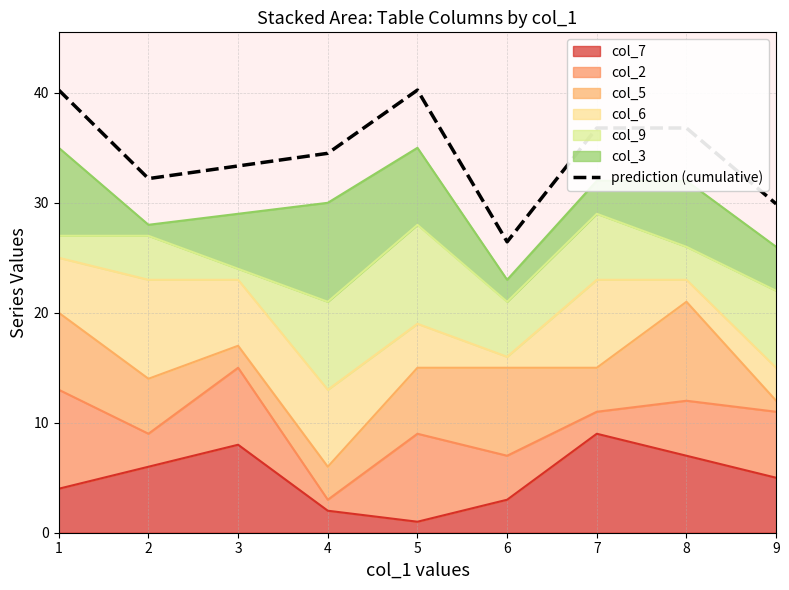

Does the chart have visible grid lines?

Yes